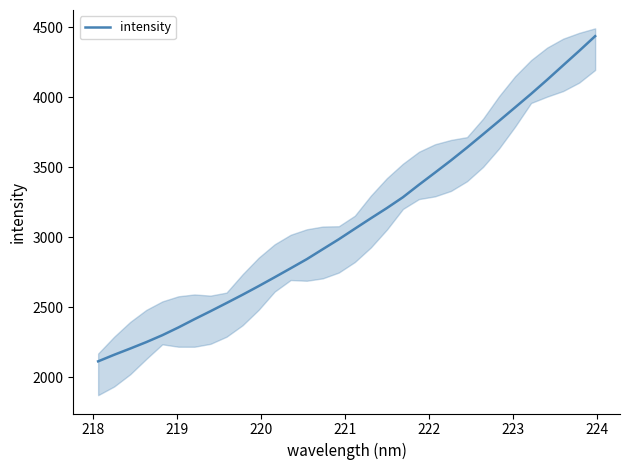

Reading right to left, what are all the values shown in this chart?

4437.5	4331.9	4229.0	4125.5	4025.1	3928.3	3831.8	3736.2	3641.5	3550.0	3462.3	3375.7	3286.5	3209.3	3136.1	3061.5	2986.2	2915.2	2843.9	2779.0	2714.7	2651.4	2590.0	2530.6	2472.2	2415.1	2356.1	2300.9	2251.4	2205.5	2161.0	2114.1